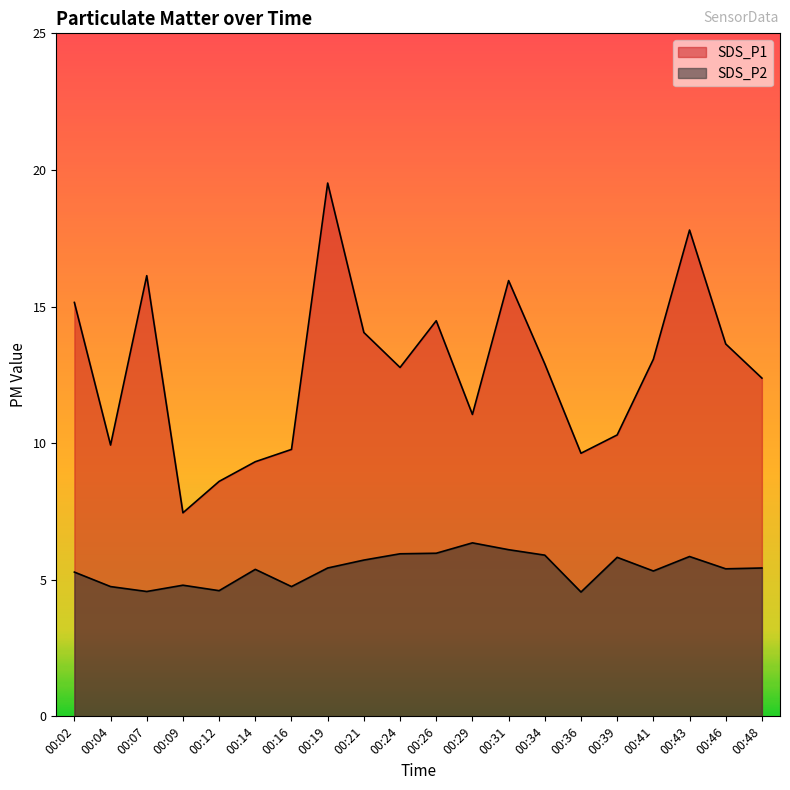

Rank the series by their average value, from lowest to highest.

SDS_P2, SDS_P1